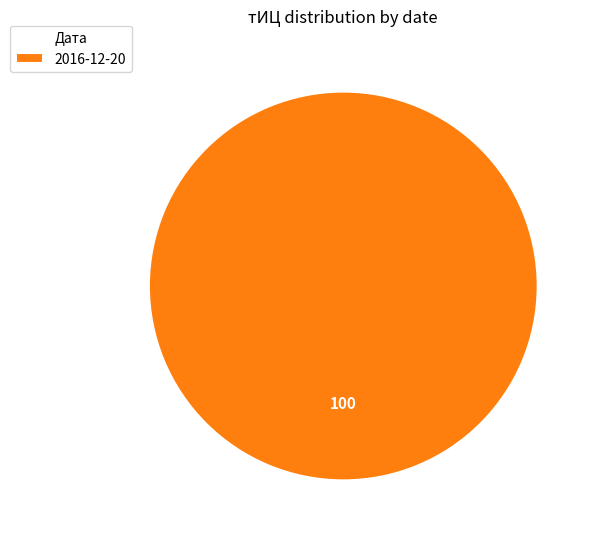

Rank the categories by value from lowest to highest.

2016-12-20